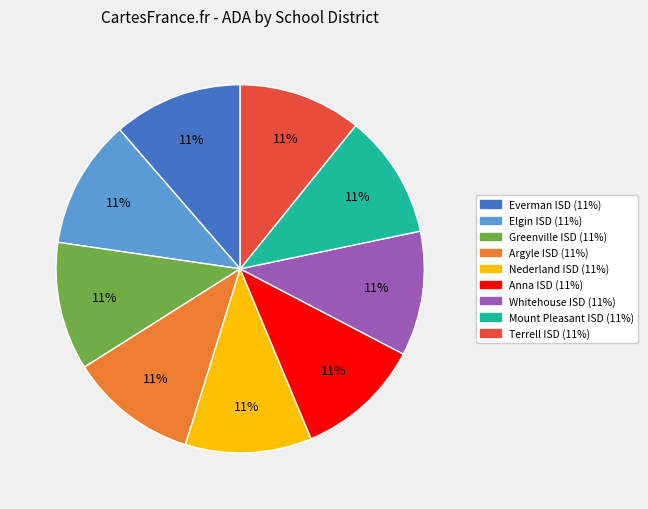

How many segments does this pie chart have?

9